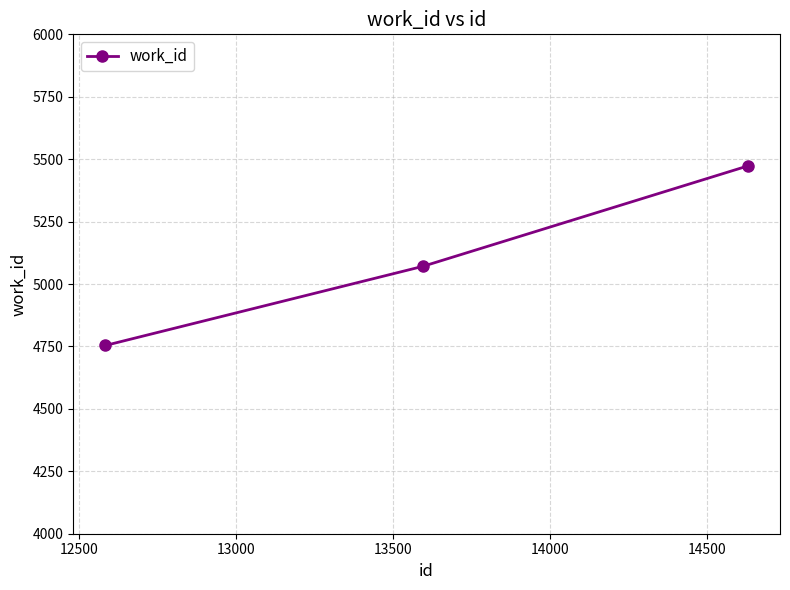

What is the value of the 2nd point from the left?

5071